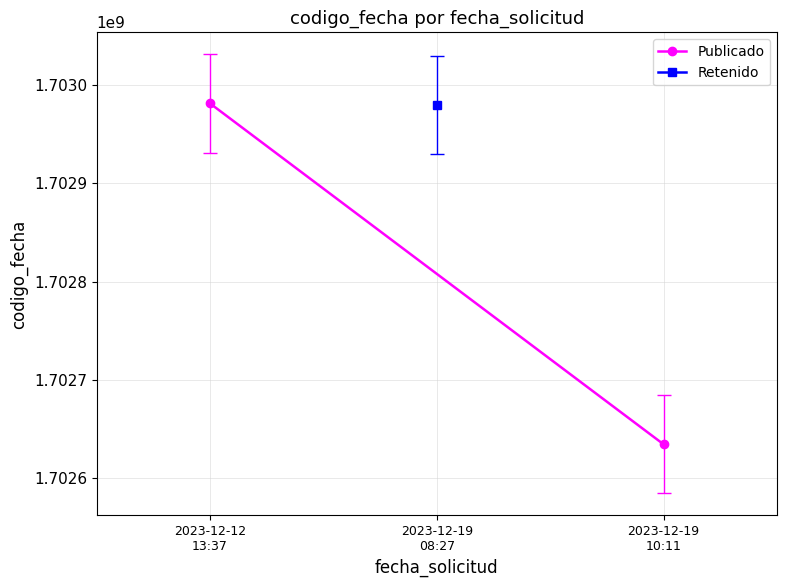

What is the value of the 1st point from the left?

1702981118